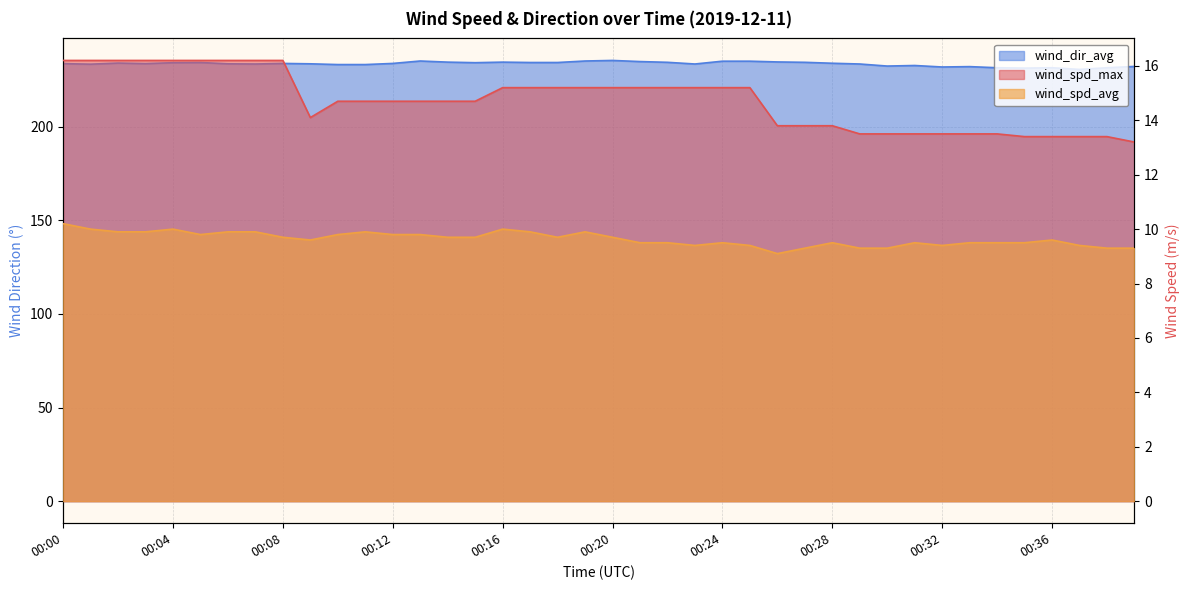

The value of wind_spd_avg at 00:30 is 14.4. True or false?

False